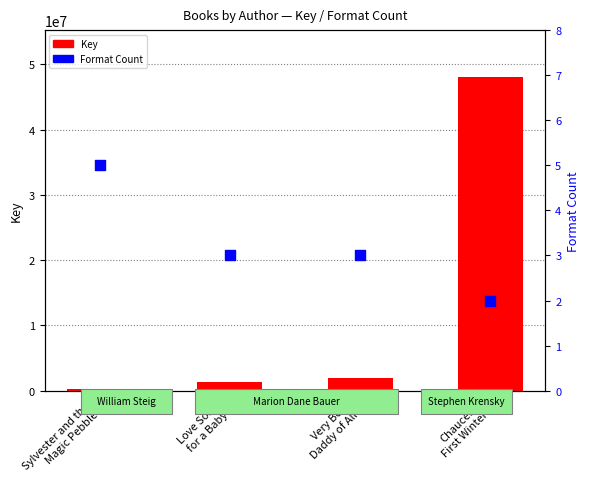

At how many categories does at least one series exceed 35483821?

1